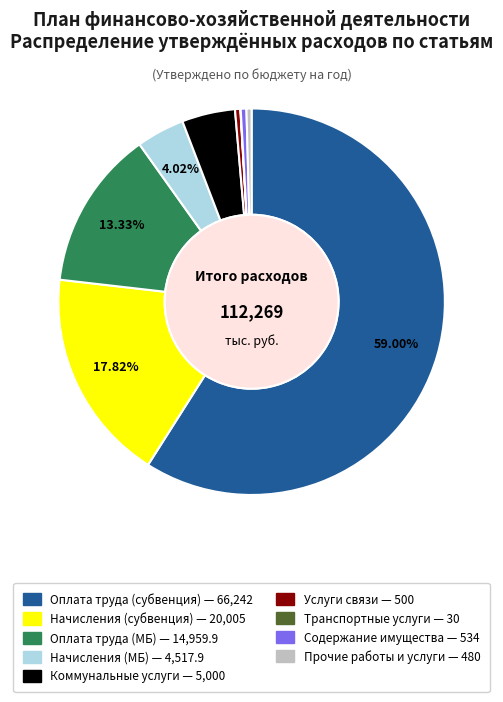

Does any single category account for the majority?

Yes